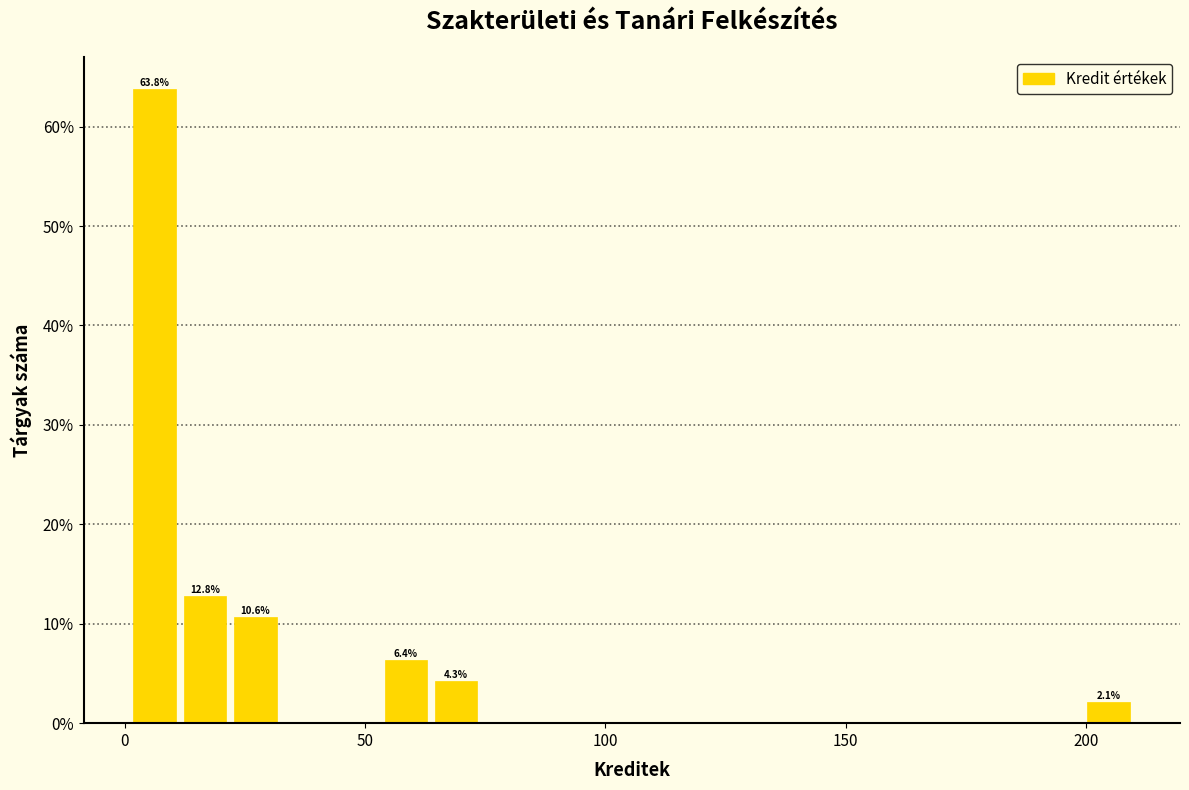

Read against the x-axis, roughly where is the centre of the tallest bar?

5